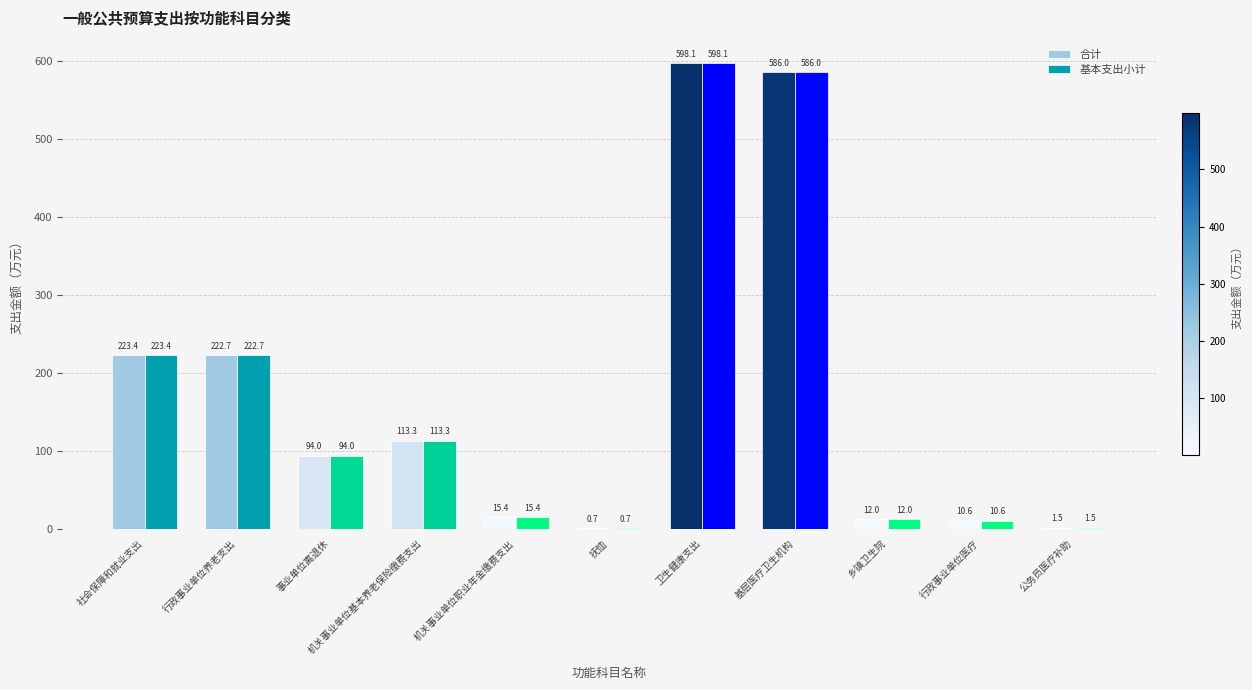

What is the sum of all 基本支出小计 values?

1877.6